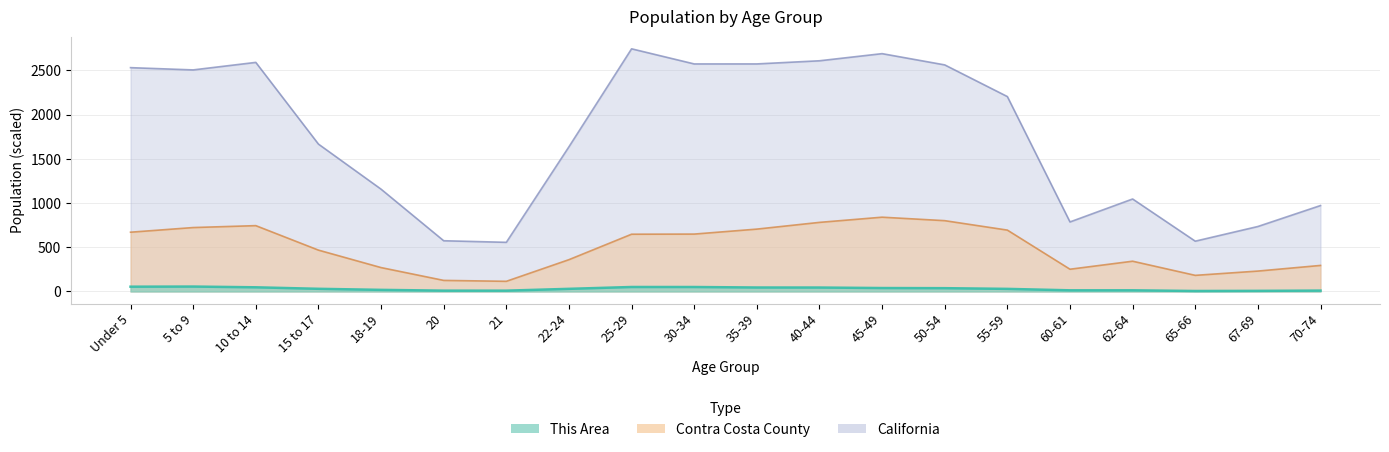

List the series in order of their overall mean, highest first.

California, Contra Costa County, This Area